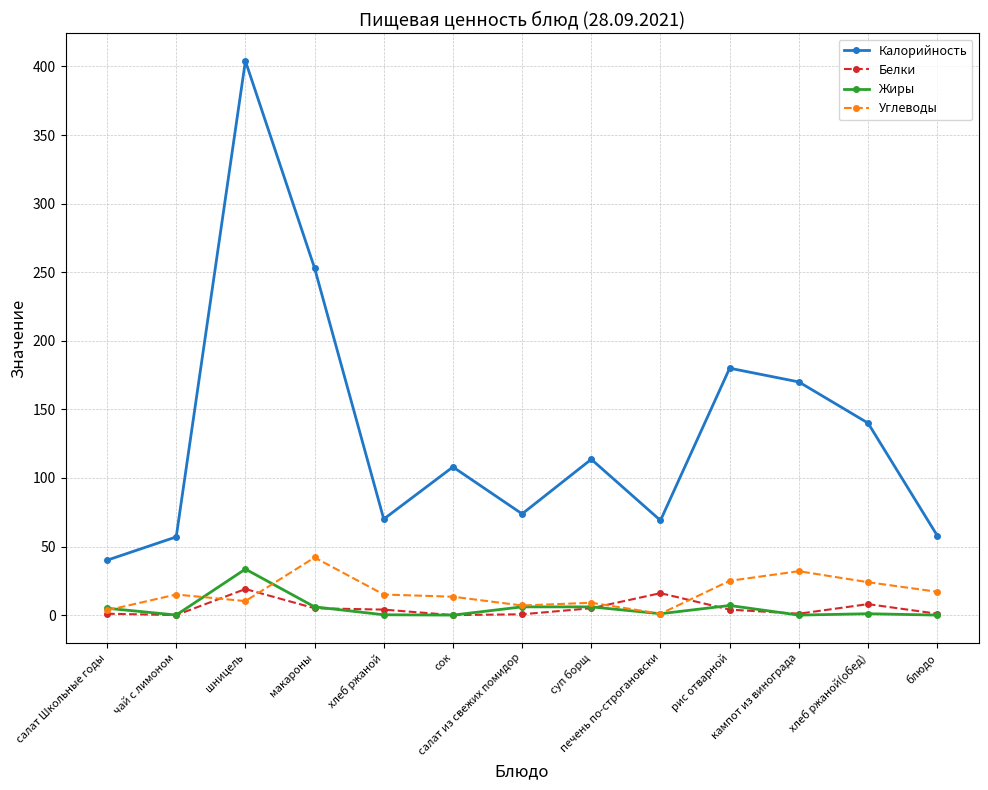

Does the chart have visible grid lines?

Yes